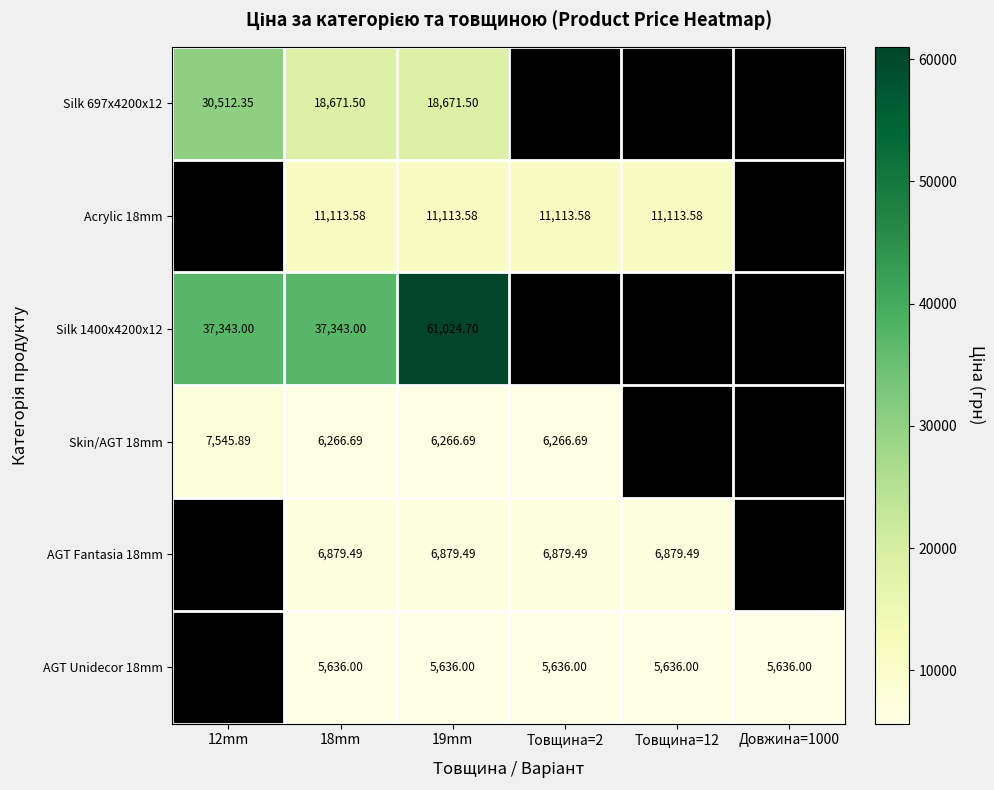

What is the spread (max minus min) of values at 18mm?

31707.0